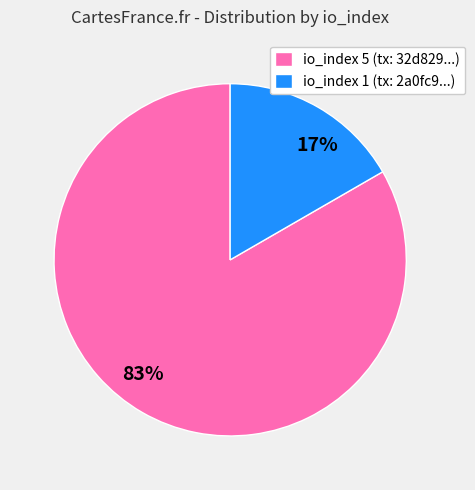

How many slices are in this pie chart?

2